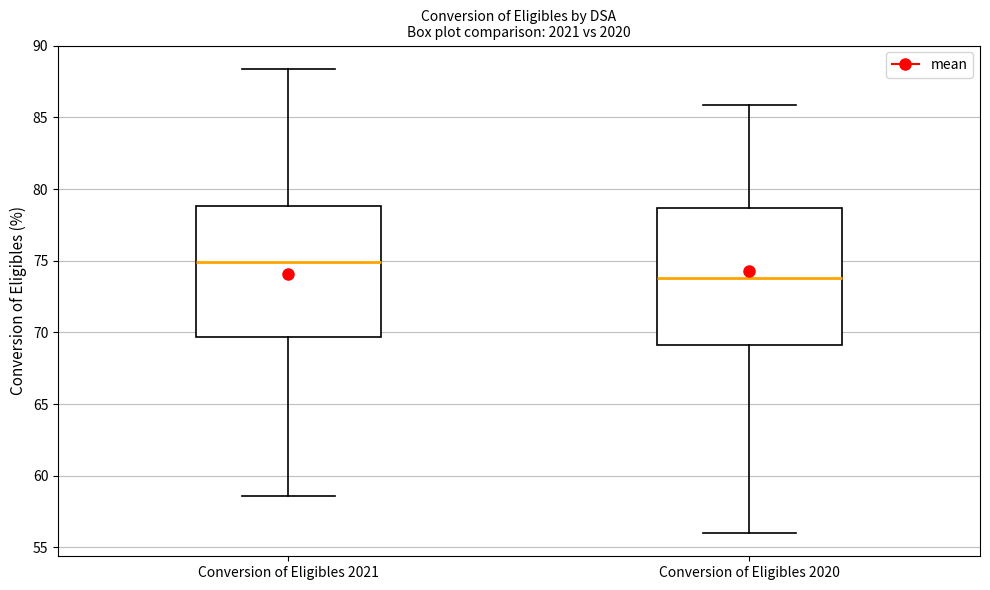

Which box has the highest median line?

Conversion of Eligibles 2021